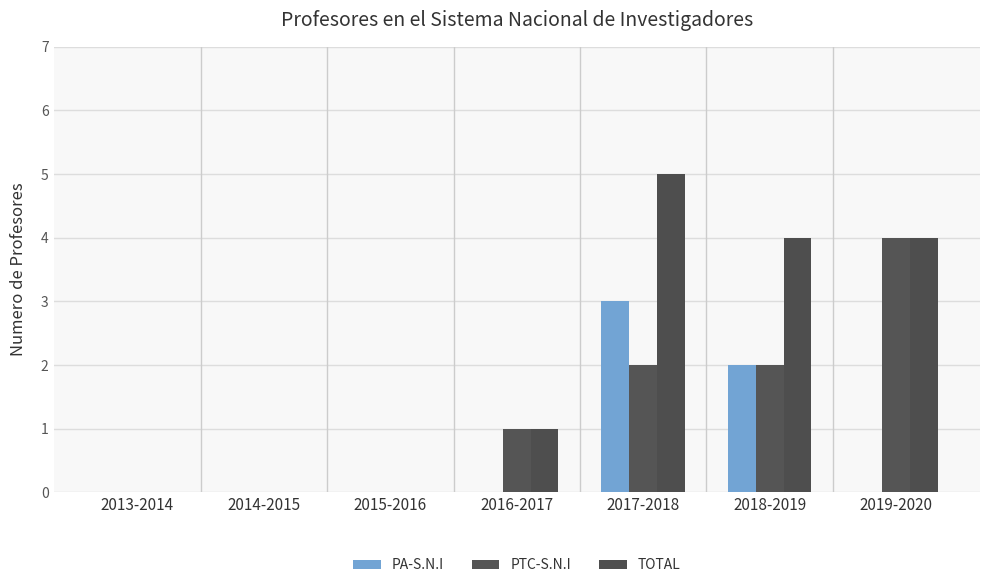

How many groups of bars are there?

7